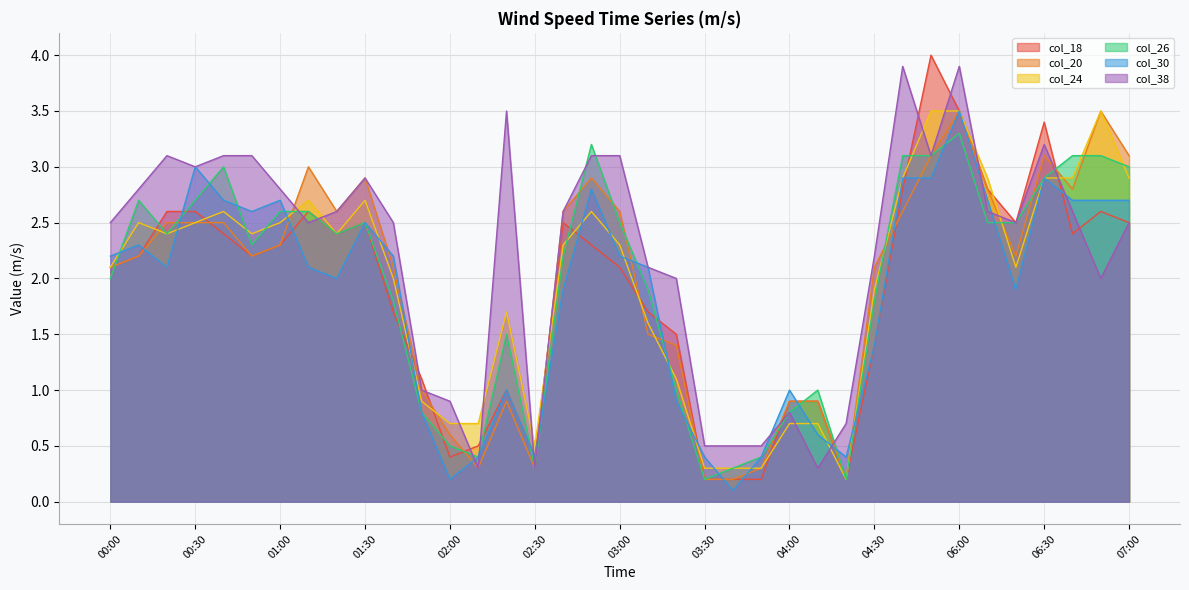

Read the col_26 value at 03:20.

1.0